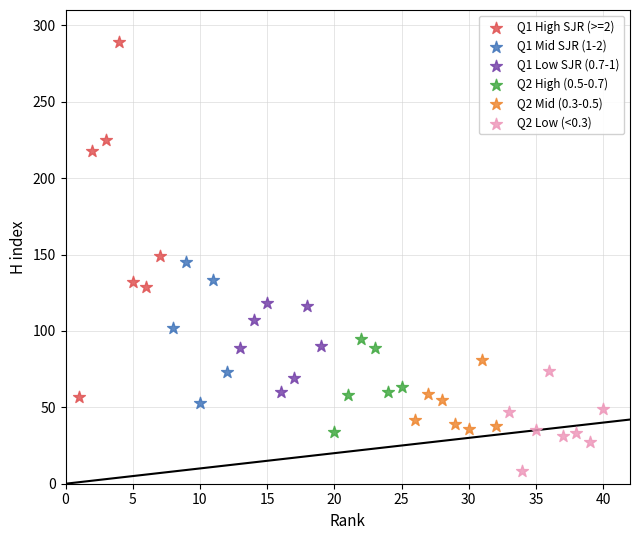

What are all the series names shown in the legend?

Q1 High SJR (>=2), Q1 Mid SJR (1-2), Q1 Low SJR (0.7-1), Q2 High (0.5-0.7), Q2 Mid (0.3-0.5), Q2 Low (<0.3)